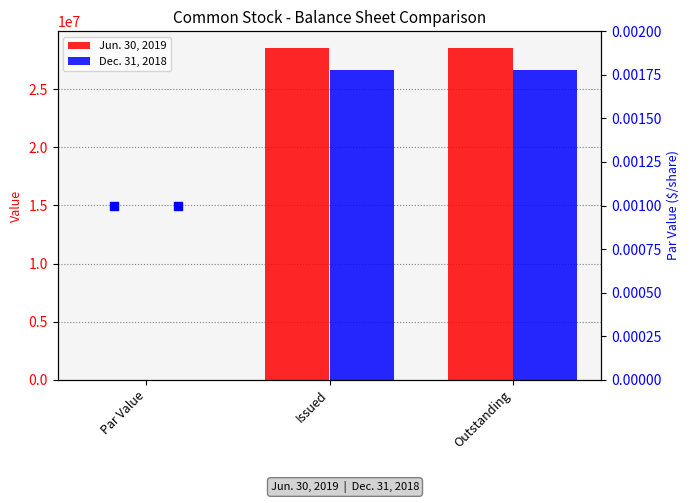

What are all the series names shown in the legend?

Jun. 30, 2019, Dec. 31, 2018